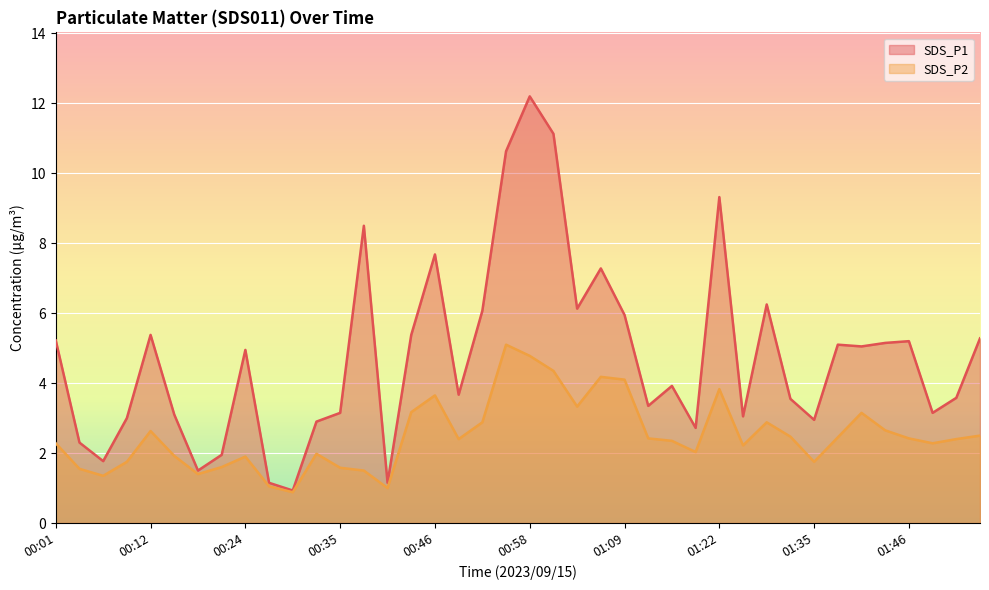

Reading left to right, transcribe all the data shown in this chart.

SDS_P1: 00:01=5.2	00:04=2.3	00:06=1.8	00:09=3.0	00:12=5.4	00:15=3.1	00:18=1.5	00:21=1.9	00:24=5.0	00:26=1.1	00:29=0.9	00:32=2.9	00:35=3.1	00:38=8.5	00:41=1.1	00:44=5.4	00:46=7.7	00:49=3.7	00:52=6.1	00:55=10.6	00:58=12.2	01:01=11.1	01:04=6.1	01:06=7.3	01:09=6.0	01:12=3.4	01:15=3.9	01:19=2.7	01:22=9.3	01:26=3.0	01:29=6.2	01:32=3.5	01:35=3.0	01:38=5.1	01:41=5.0	01:43=5.2	01:46=5.2	01:49=3.1	01:52=3.6	01:55=5.3
SDS_P2: 00:01=2.3	00:04=1.6	00:06=1.4	00:09=1.8	00:12=2.6	00:15=1.9	00:18=1.4	00:21=1.6	00:24=1.9	00:26=1.1	00:29=0.9	00:32=2.0	00:35=1.6	00:38=1.5	00:41=1.0	00:44=3.2	00:46=3.6	00:49=2.4	00:52=2.9	00:55=5.1	00:58=4.8	01:01=4.3	01:04=3.3	01:06=4.2	01:09=4.1	01:12=2.4	01:15=2.4	01:19=2.0	01:22=3.8	01:26=2.2	01:29=2.9	01:32=2.5	01:35=1.8	01:38=2.5	01:41=3.1	01:43=2.6	01:46=2.4	01:49=2.3	01:52=2.4	01:55=2.5